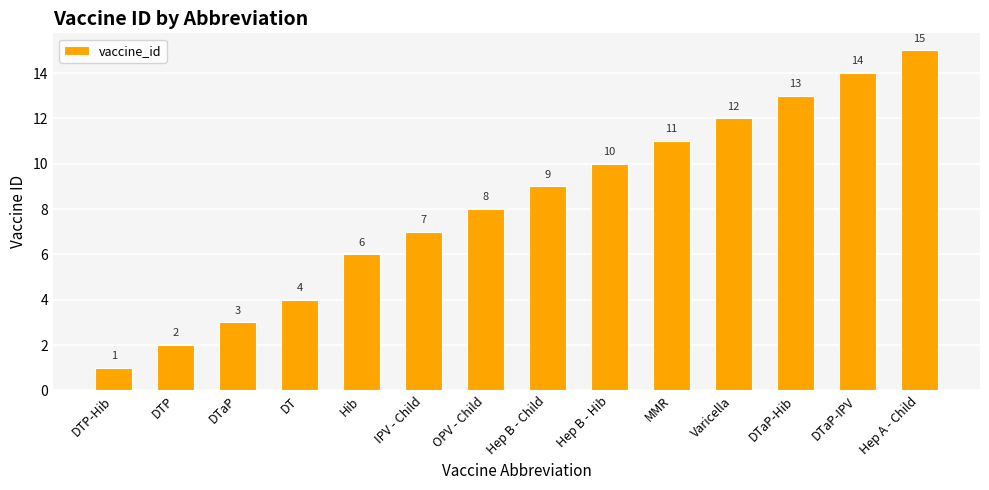

List the labels in order of value, largest first.

Hep A - Child, DTaP-IPV, DTaP-Hib, Varicella, MMR, Hep B - Hib, Hep B - Child, OPV - Child, IPV - Child, Hib, DT, DTaP, DTP, DTP-Hib